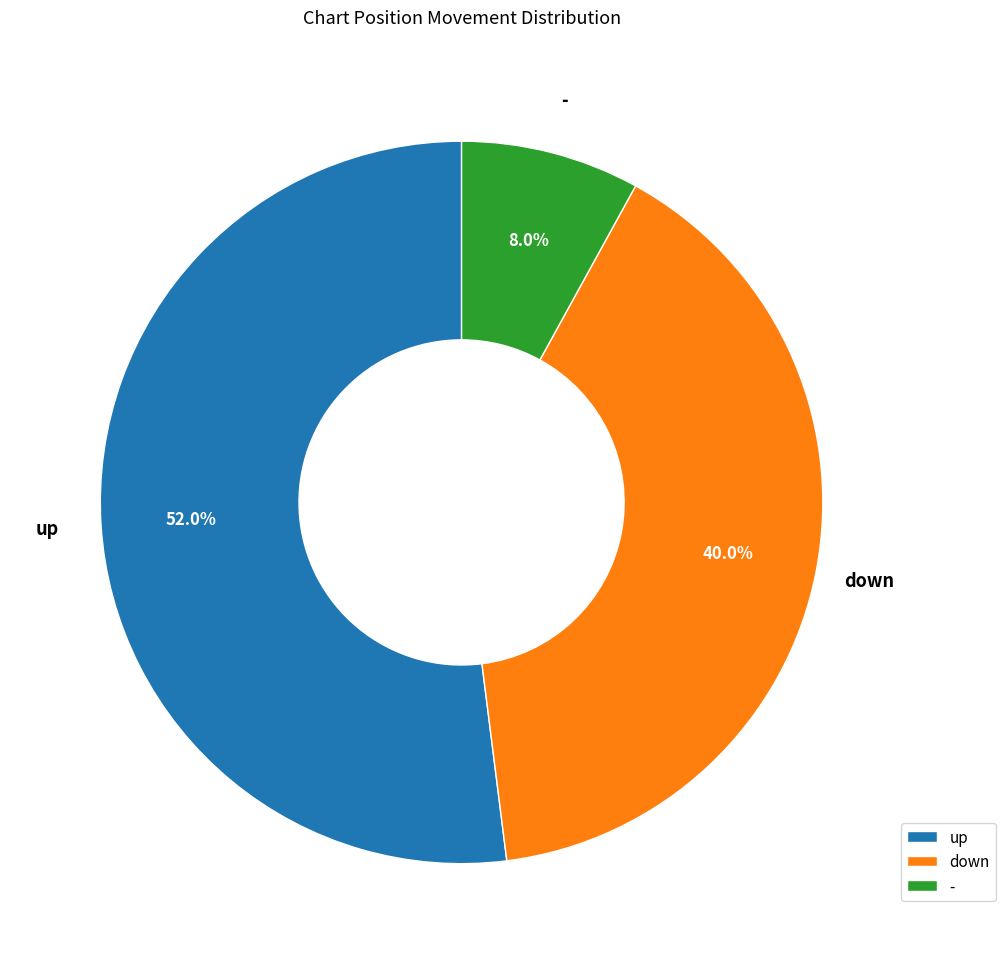

How many slices are in this pie chart?

3